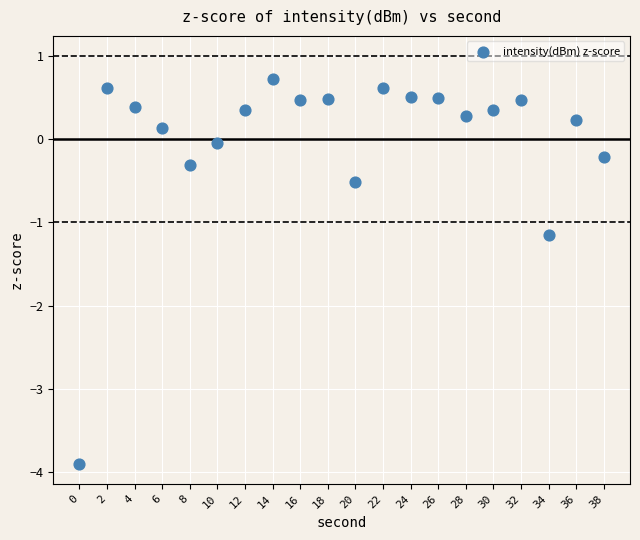

What Y value in the scatter plot is closest to -1?

-1.2